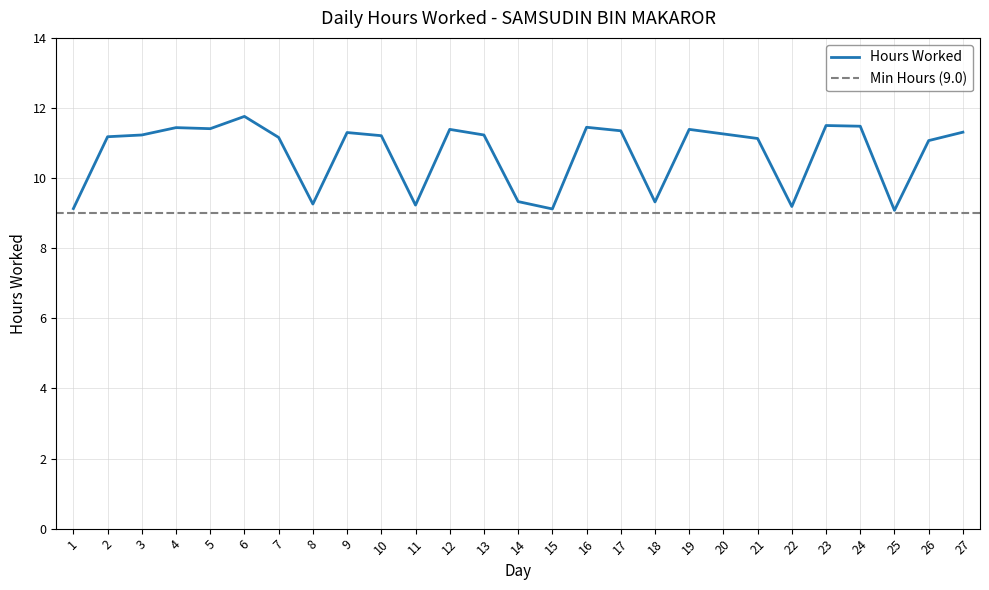

Approximately how many times larger is the value at 22 compared to 17?

0.8